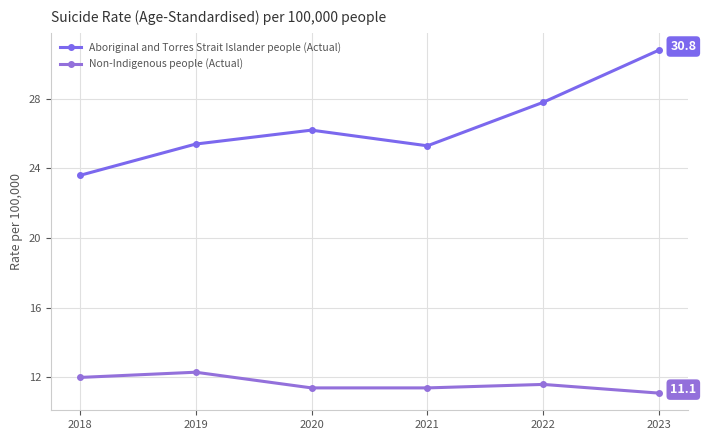

List the series in order of their peak value, highest first.

Aboriginal and Torres Strait Islander people (Actual), Non-Indigenous people (Actual)